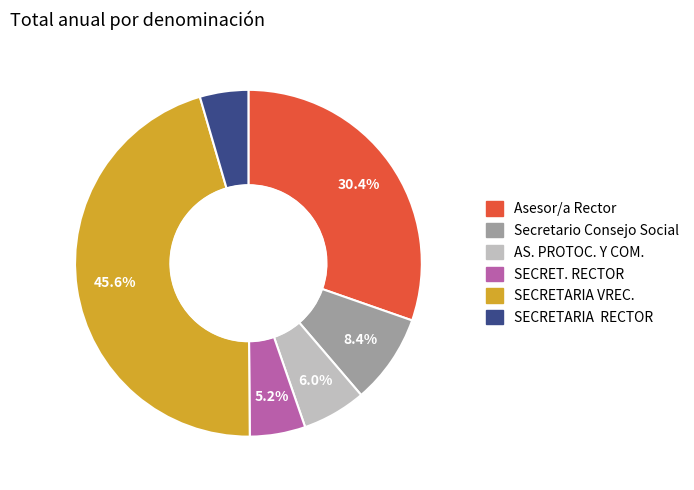

What is the ratio of the value at SECRETARIA VREC. to the value at Asesor/a Rector?

1.5